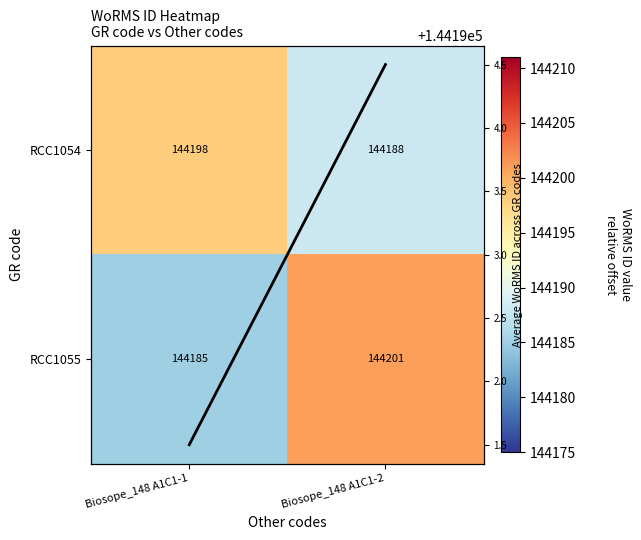

The RCC1055 series shows 144185.0 at Biosope_148 A1C1-1. True or false?

True